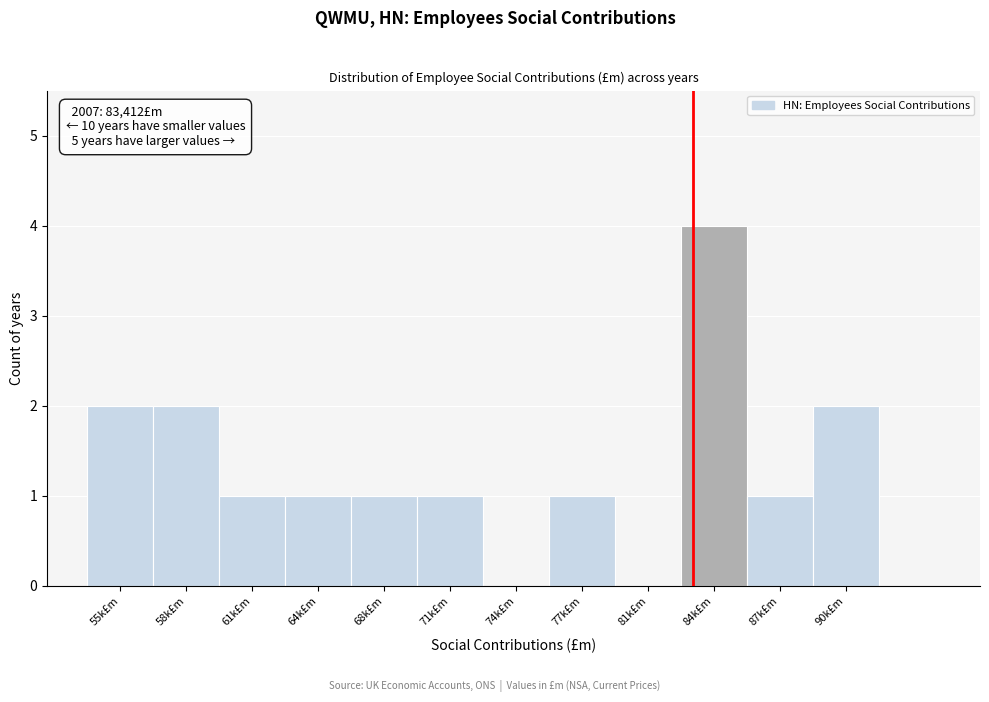

Reading left to right, transcribe all the data shown in this chart.

55k£m=2	58k£m=2	61k£m=1	64k£m=1	68k£m=1	71k£m=1	74k£m=0	77k£m=1	81k£m=0	84k£m=4	87k£m=1	90k£m=2